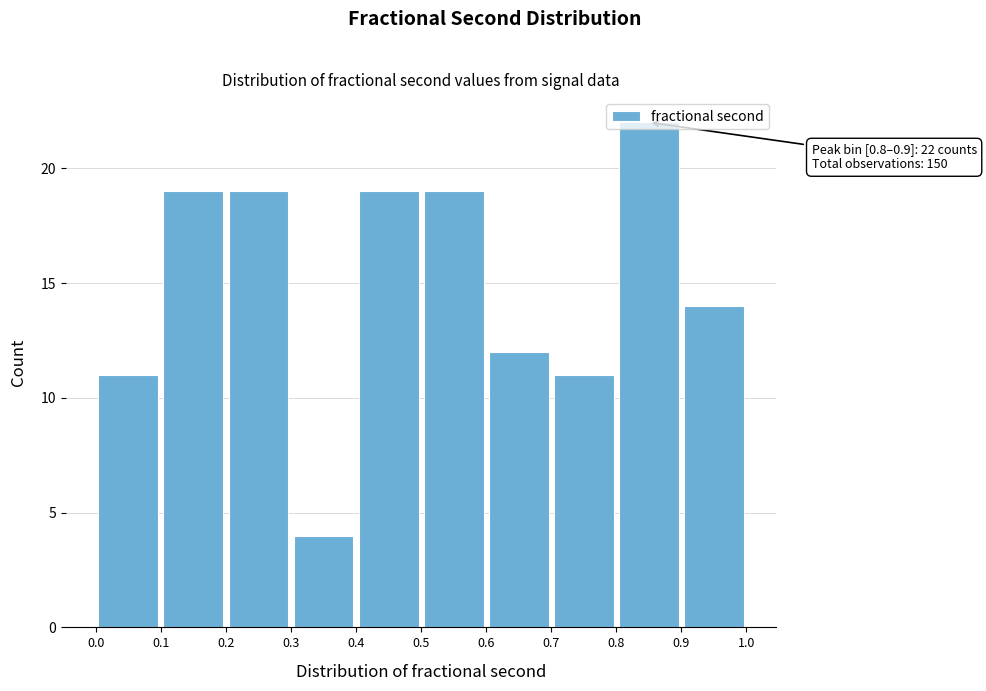

Over which range of the x-axis is the bar tallest?

0.8 to 0.9